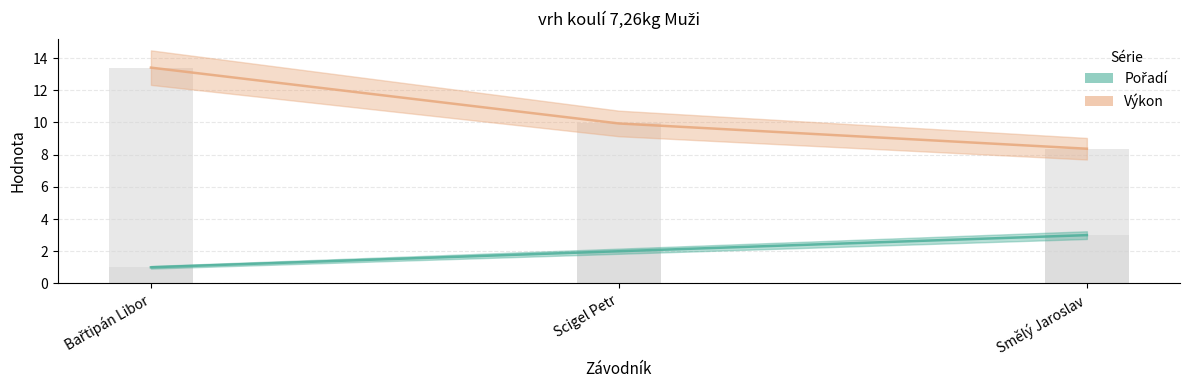

Which series has the largest range (max minus min)?

Výkon